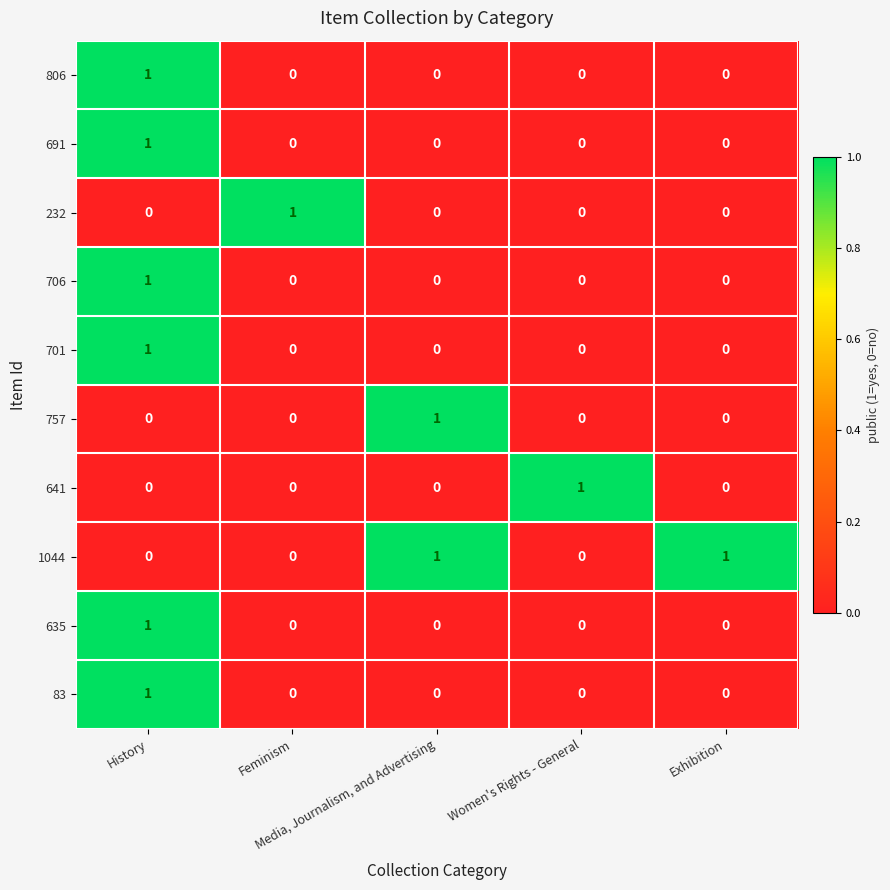

How many 641 values are between 0 and 1?

5